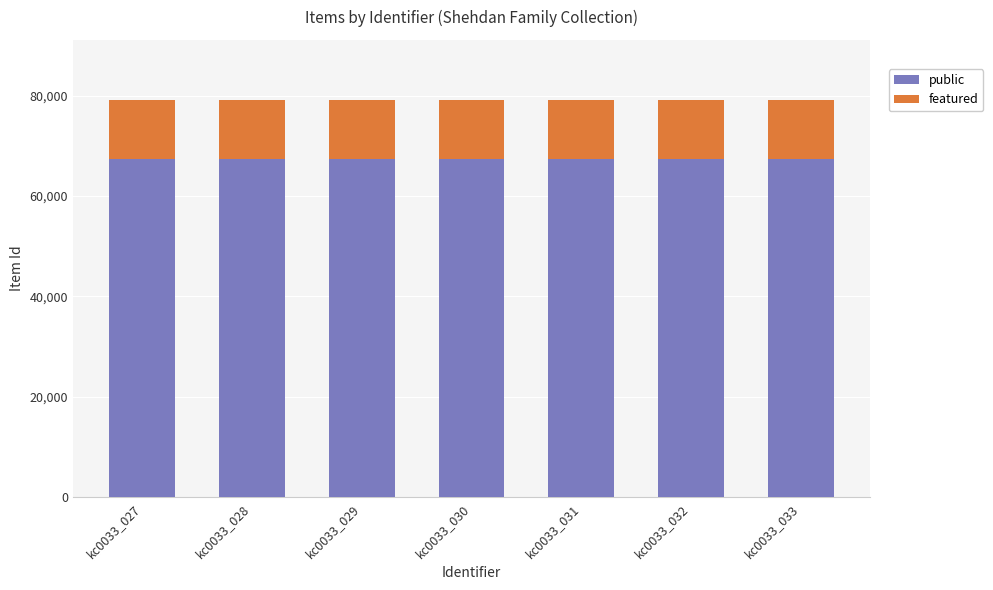

What is the sum of the public values at kc0033_028 and kc0033_033?

134636